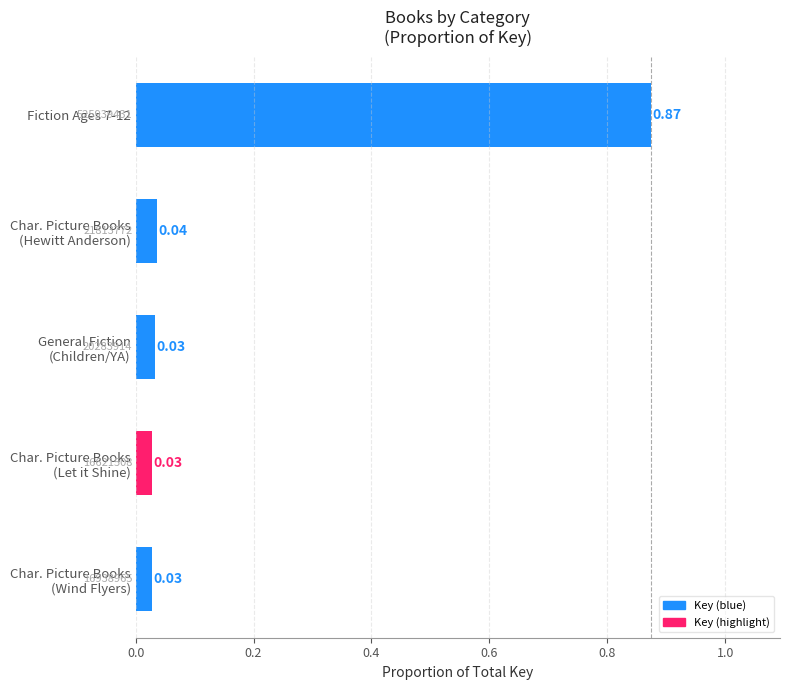

What is the difference between the maximum and minimum values?

0.8